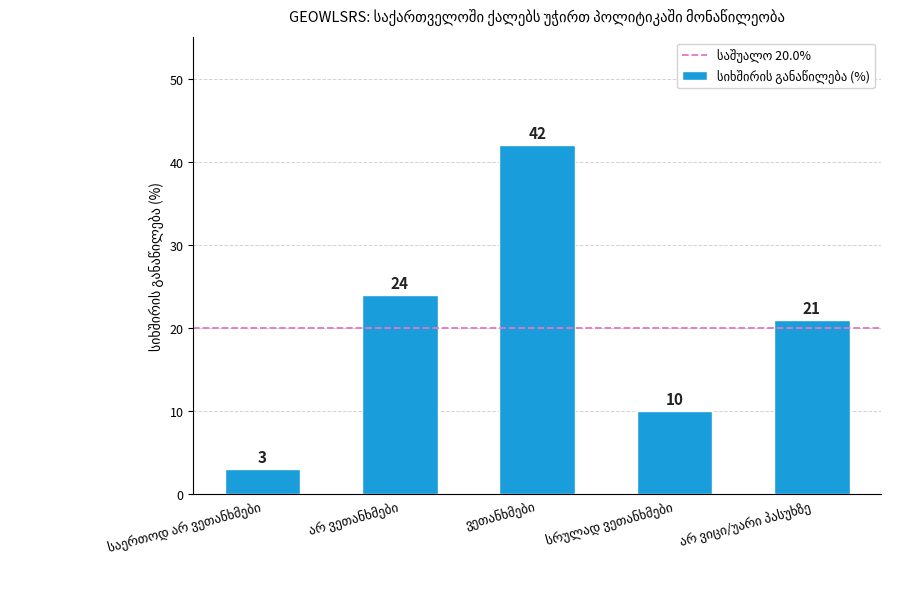

What is the average value?

20